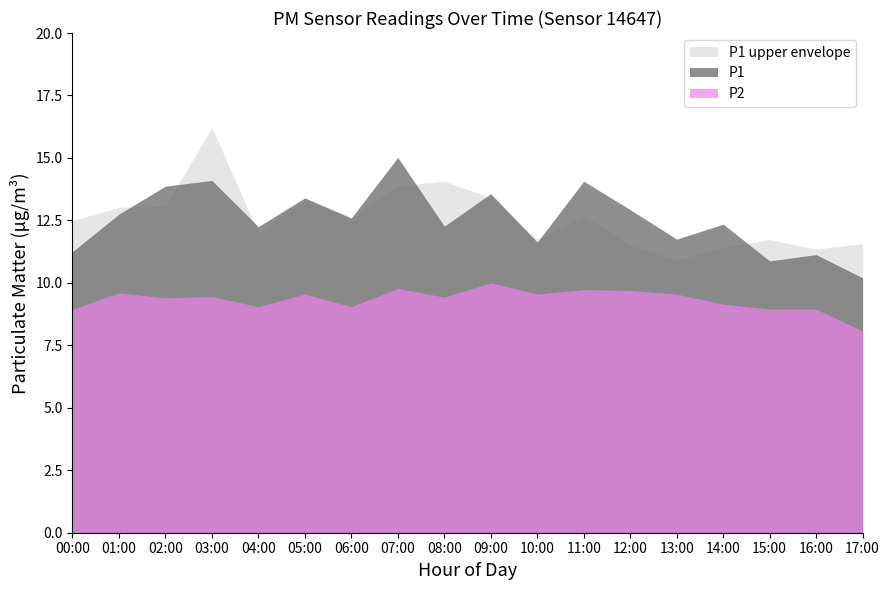

What is the sum of all P1 values?

226.0